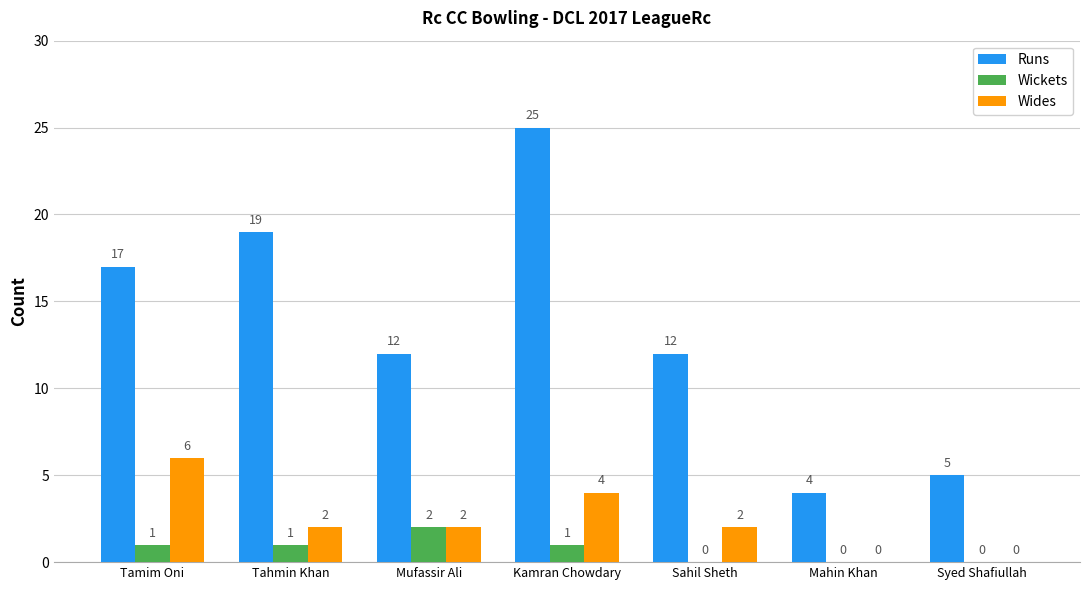

Which category has the highest value across all series?

Kamran Chowdary